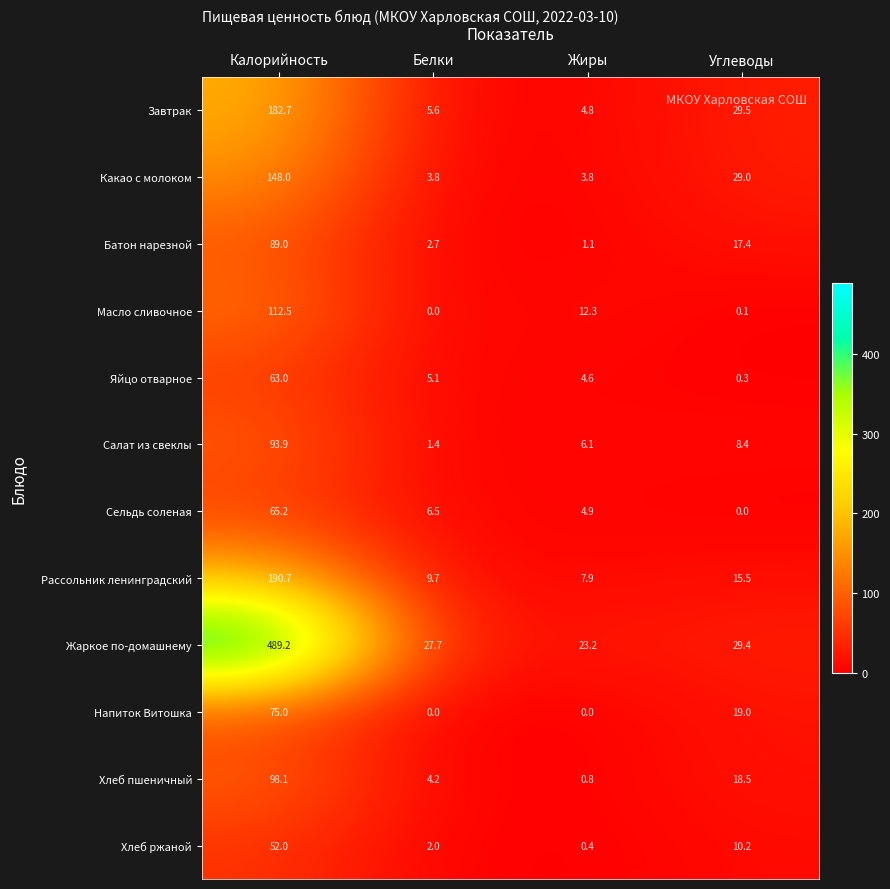

Is it true that Напиток Витошка equals 75.0 at Калорийность?

True